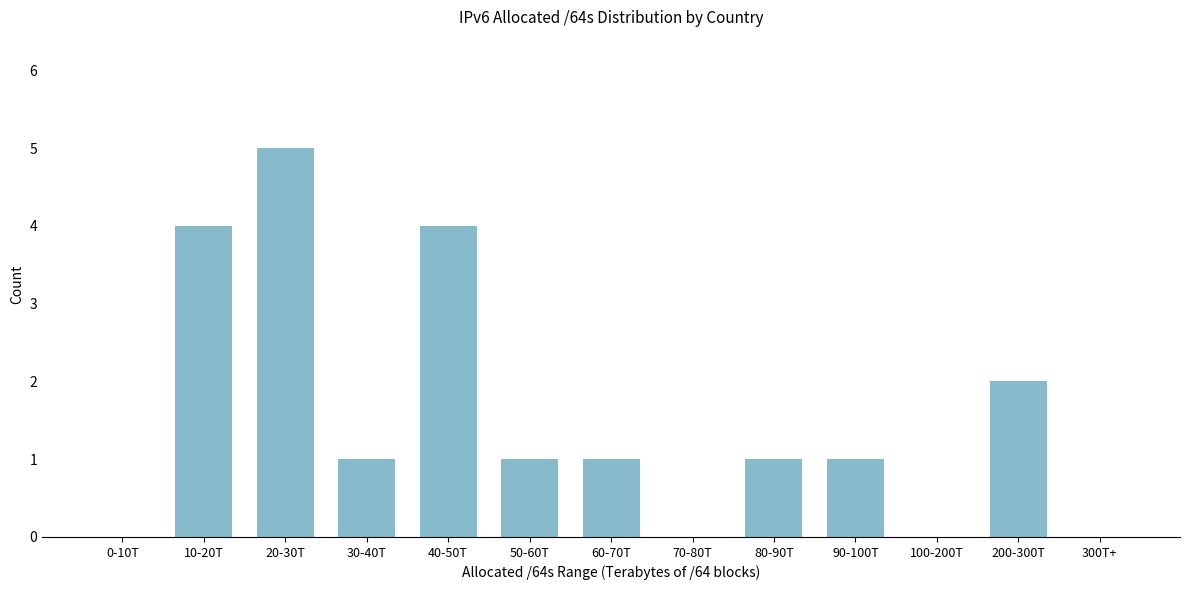

The chart shows a value of 5 at 20-30T. True or false?

True